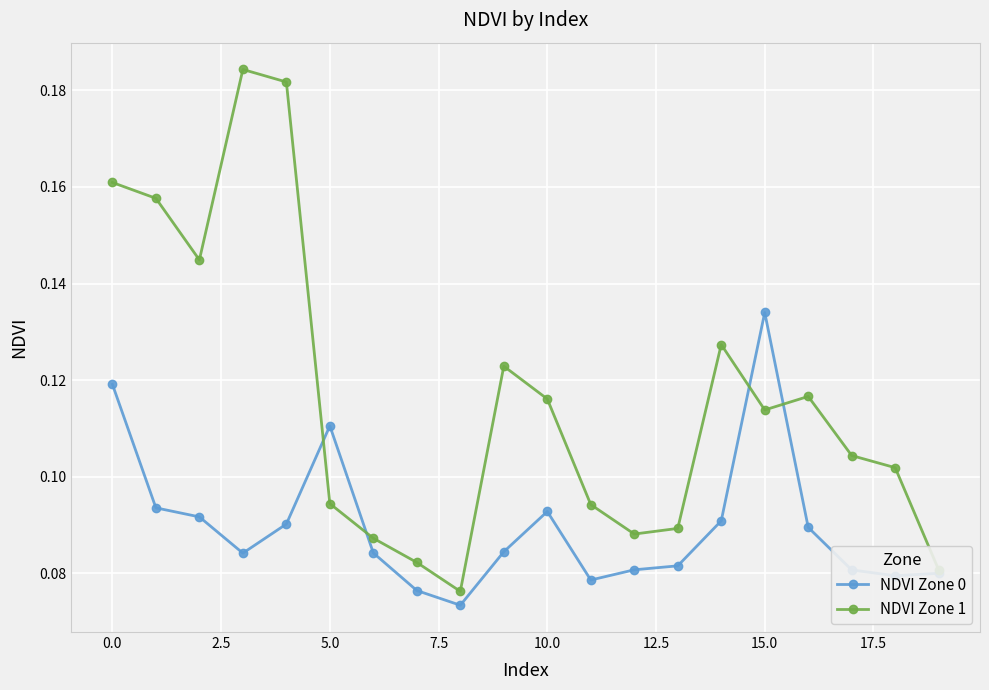

Which series has the largest total across all categories?

NDVI Zone 1